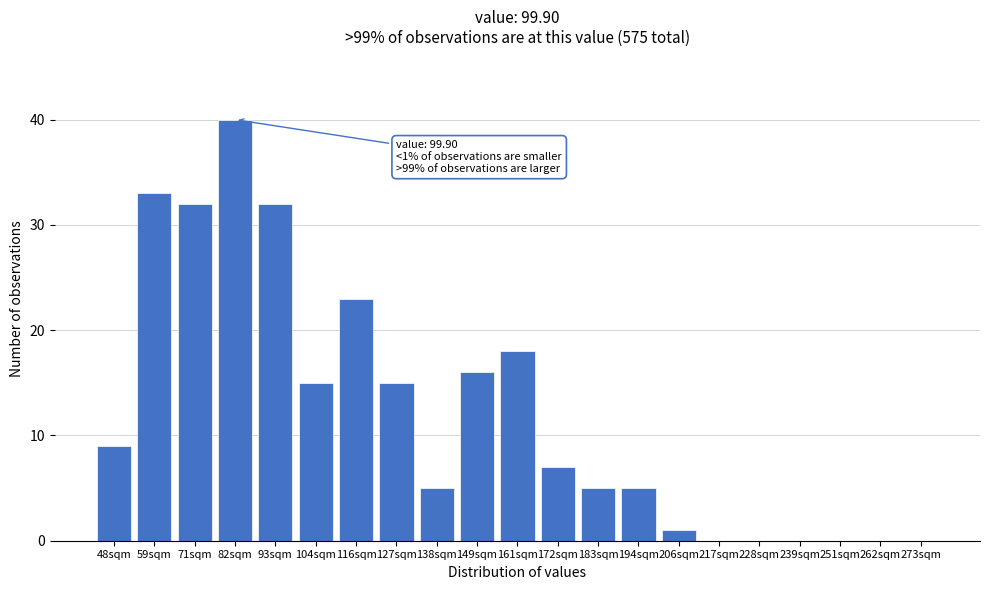

Reading left to right, what are all the values shown in this chart?

48sqm=9	59sqm=33	71sqm=32	82sqm=40	93sqm=32	104sqm=15	116sqm=23	127sqm=15	138sqm=5	149sqm=16	161sqm=18	172sqm=7	183sqm=5	194sqm=5	206sqm=1	217sqm=0	228sqm=0	239sqm=0	251sqm=0	262sqm=0	273sqm=0